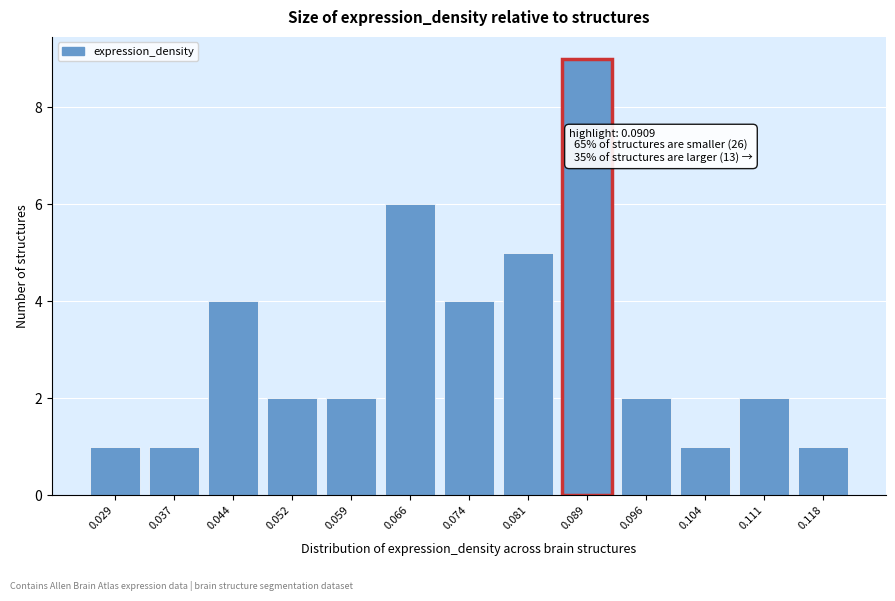

Reading left to right, transcribe all the data shown in this chart.

1	1	4	2	2	6	4	5	9	2	1	2	1